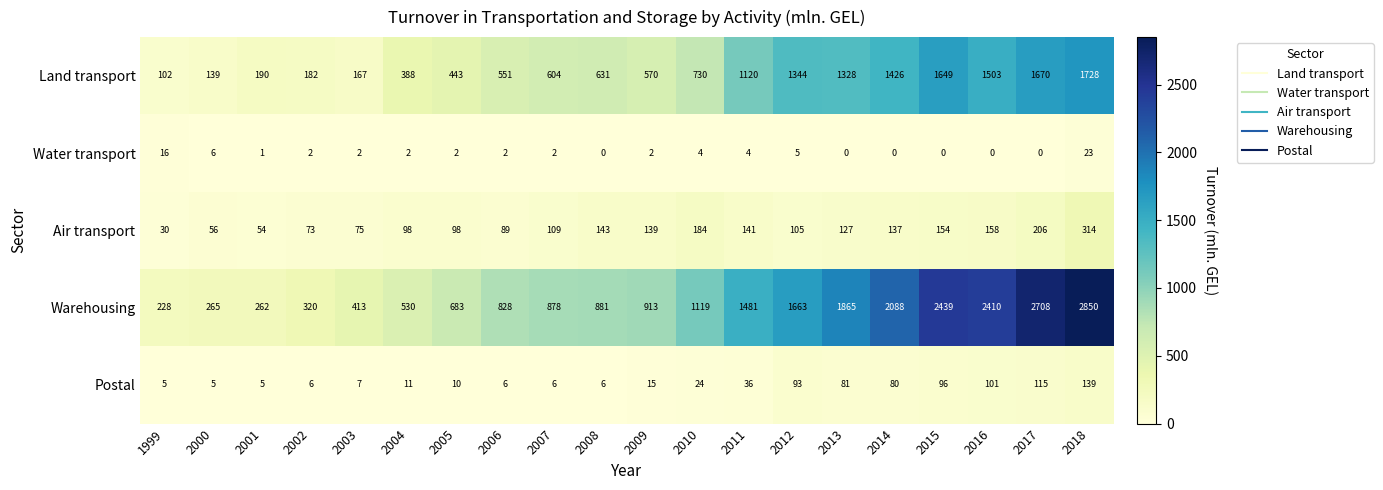

What is the total value across all series at 2010?

2061